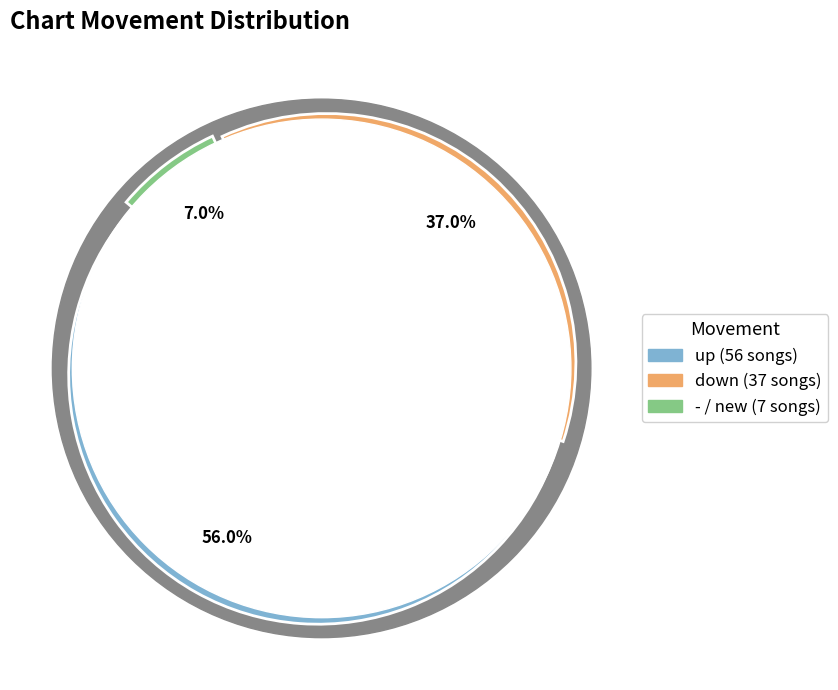

Which category has the smallest portion of the pie?

-